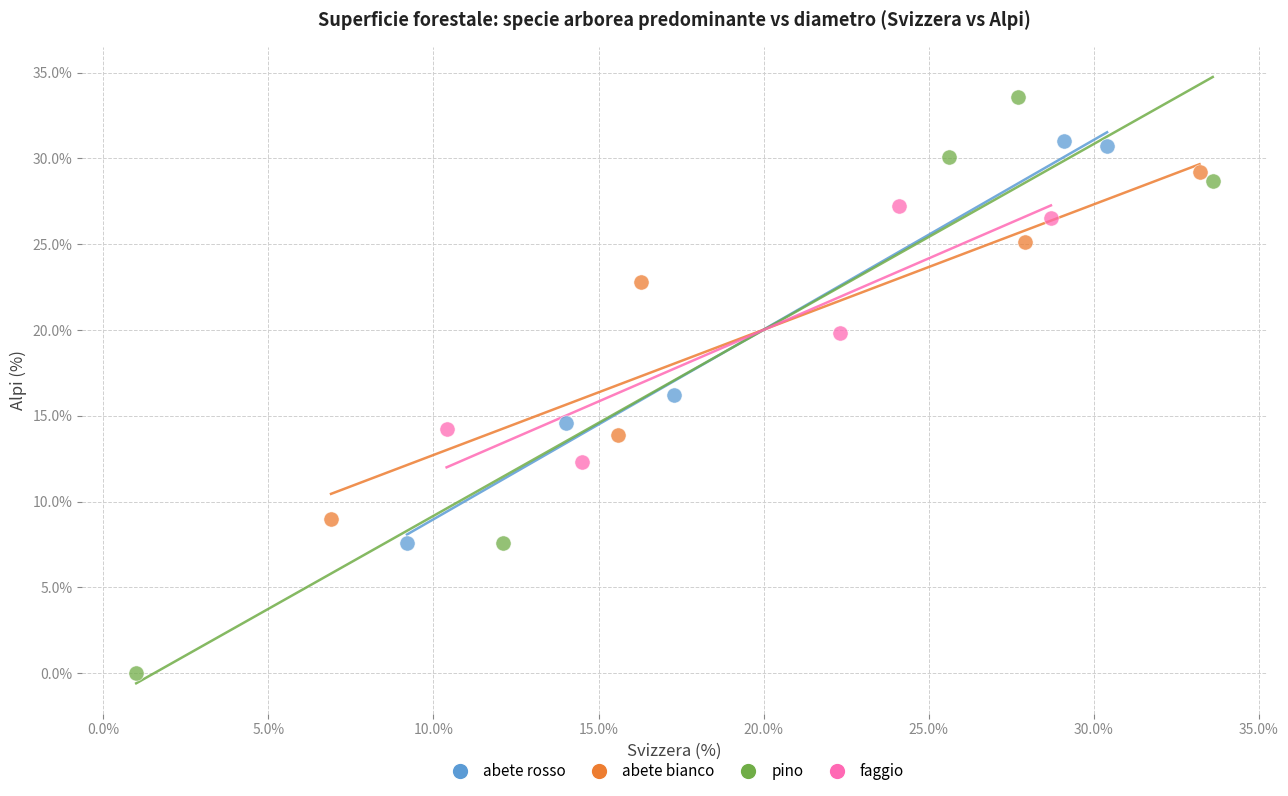

What are all the series names shown in the legend?

abete rosso, abete bianco, pino, faggio